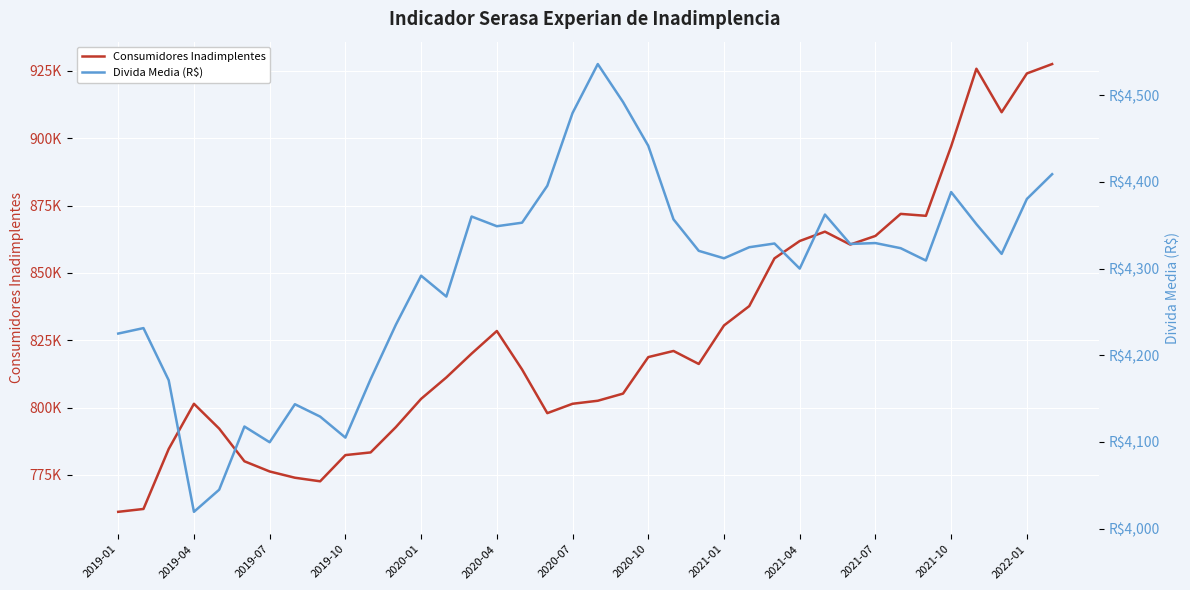

At 22, list the series in order from largest to smallest.

Consumidores Inadimplentes, Divida Media (R$)